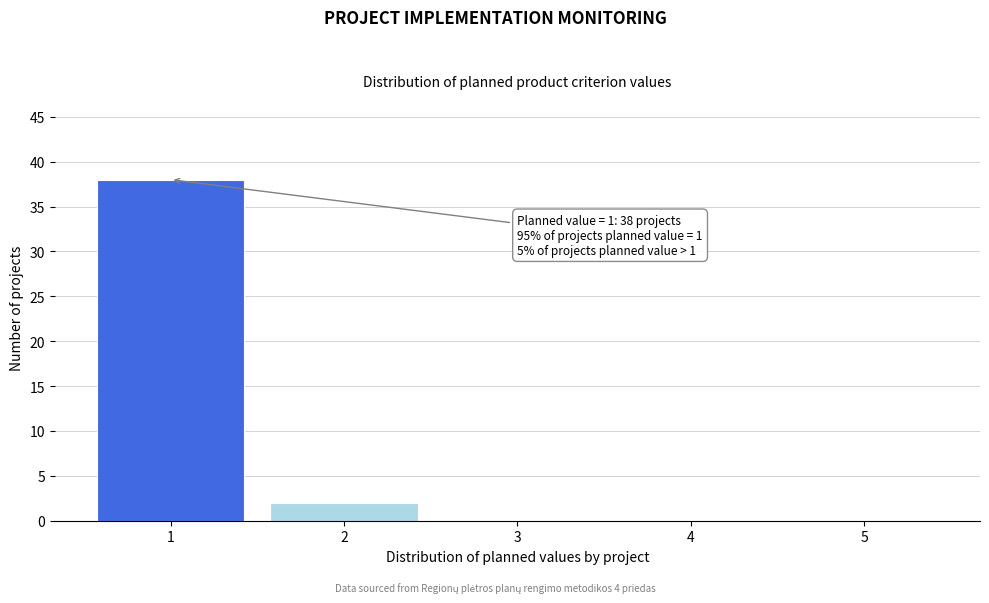

Reading left to right, extract all data points from this chart.

1=38	2=2	3=0	4=0	5=0